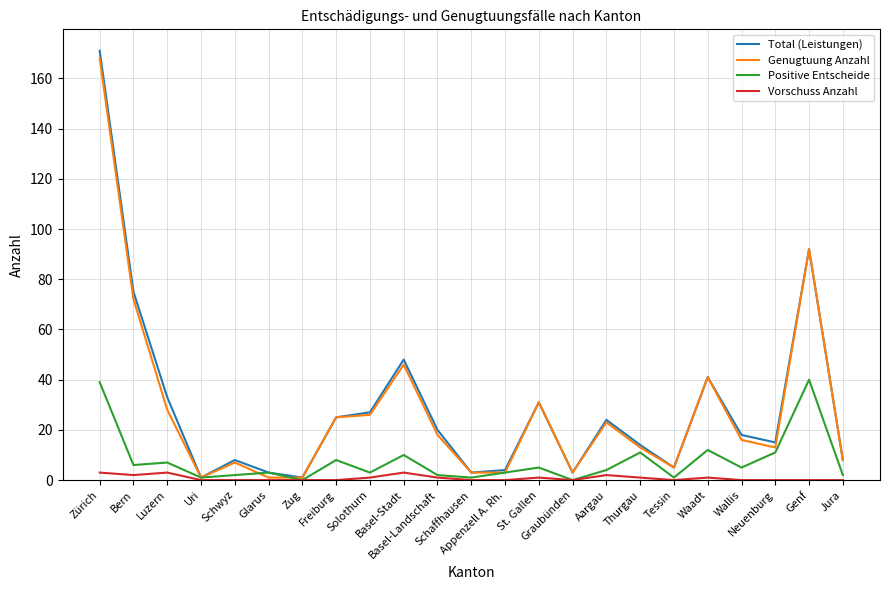

Is the value of Genugtuung Anzahl at Solothurn greater than the value of Positive Entscheide at Basel-Landschaft?

Yes